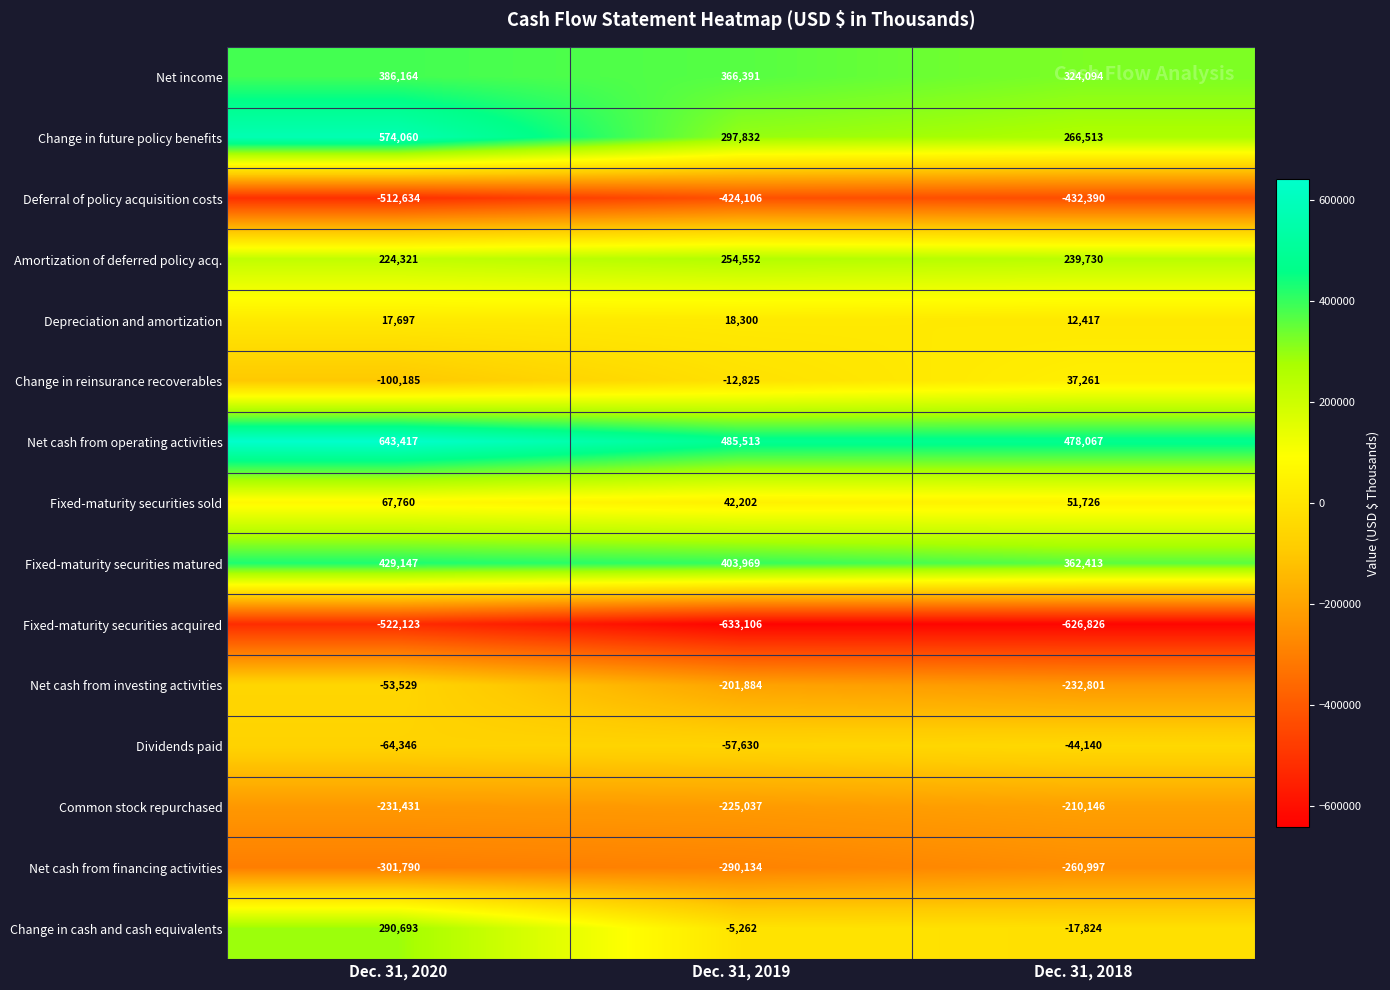

How many series are shown in this chart?

15